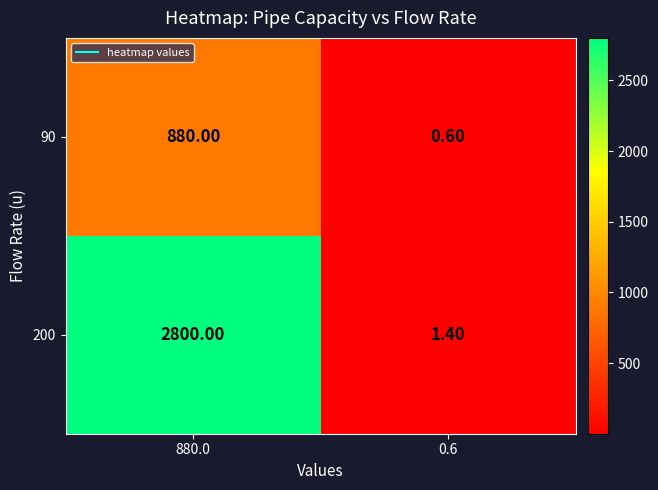

What is the spread (max minus min) of values at 880.0?

1920.0